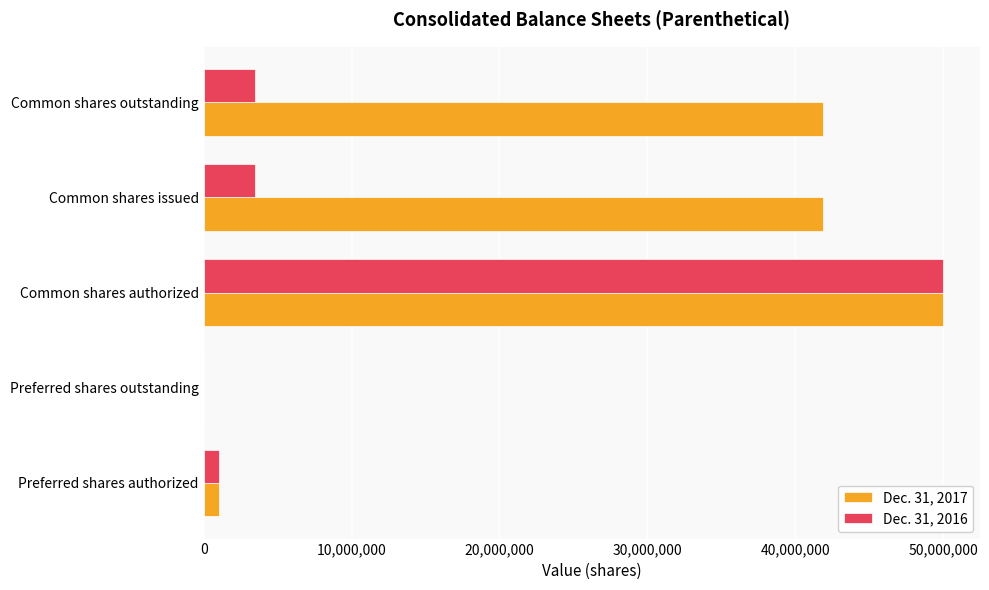

The Dec. 31, 2016 series shows 74043220 at Common shares authorized. True or false?

False